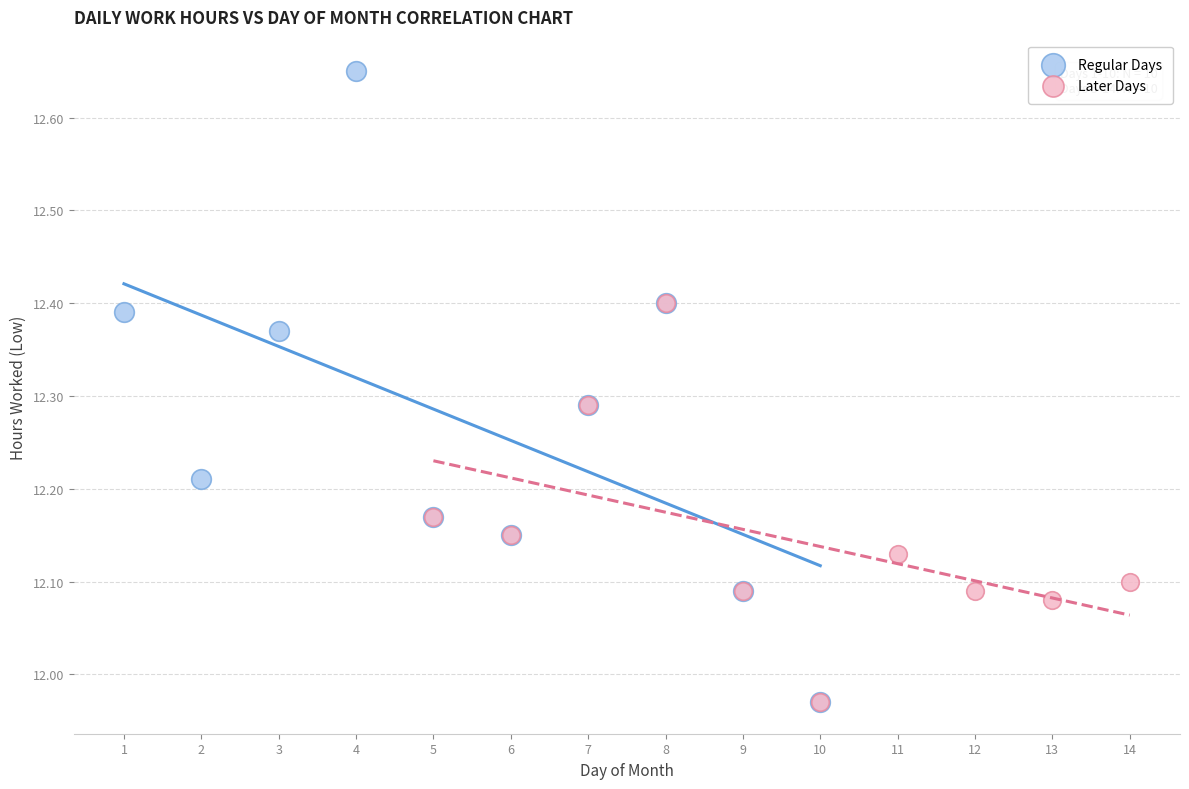

Which series contains the highest Y value?

Regular Days